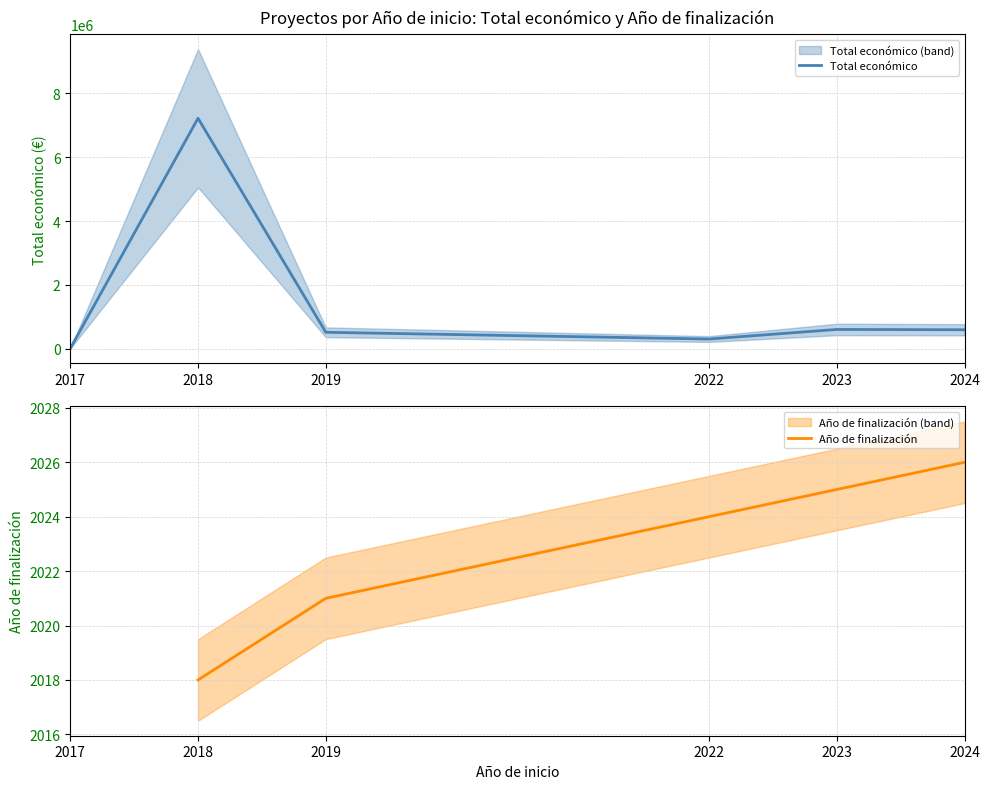

Is it true that Total económico equals 2959.0 at 2017?

False